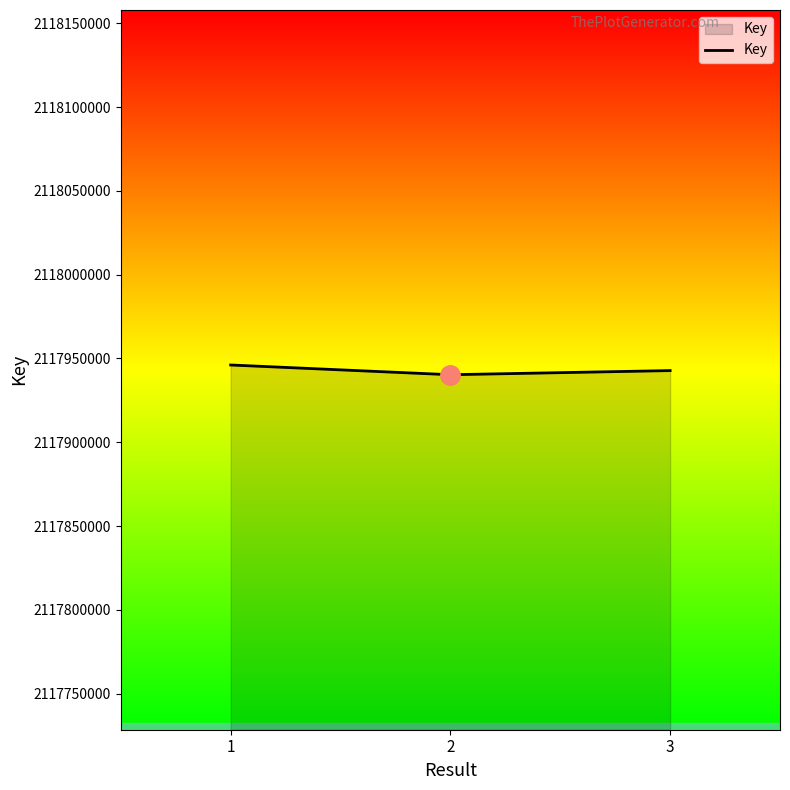

Where does the data first go above 2117942785?

1